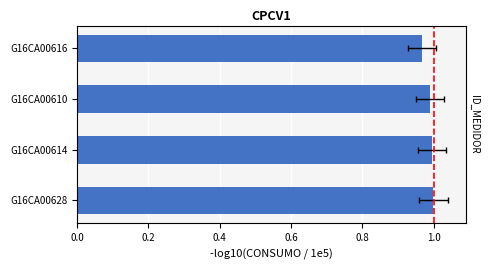

How many categories are shown in the chart?

4